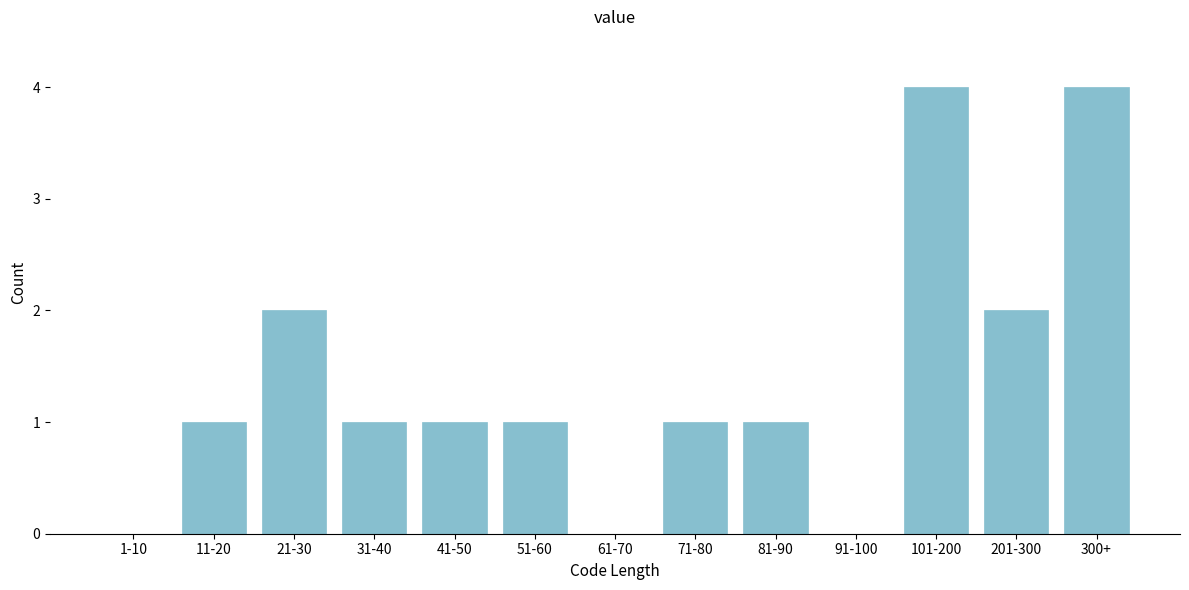

Reading left to right, list all the values displayed in this chart.

1-10=0	11-20=1	21-30=2	31-40=1	41-50=1	51-60=1	61-70=0	71-80=1	81-90=1	91-100=0	101-200=4	201-300=2	300+=4